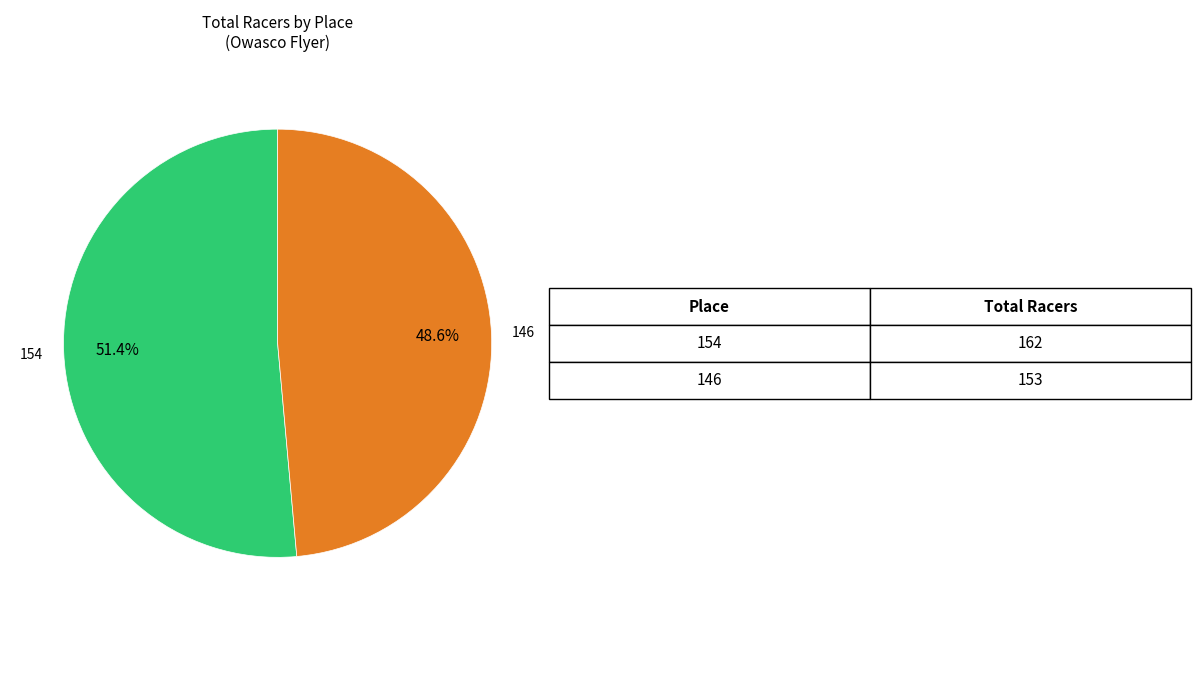

Does any single category account for the majority?

Yes